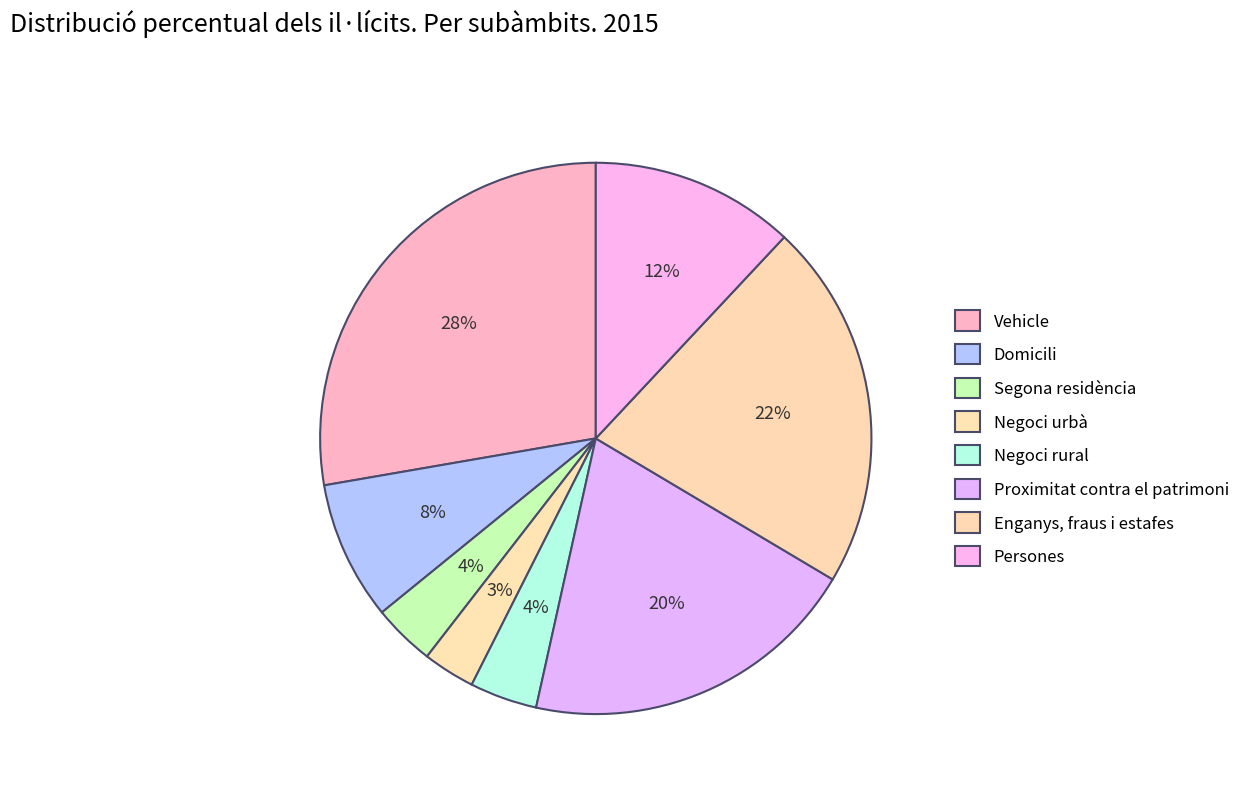

How many slices are in this pie chart?

8